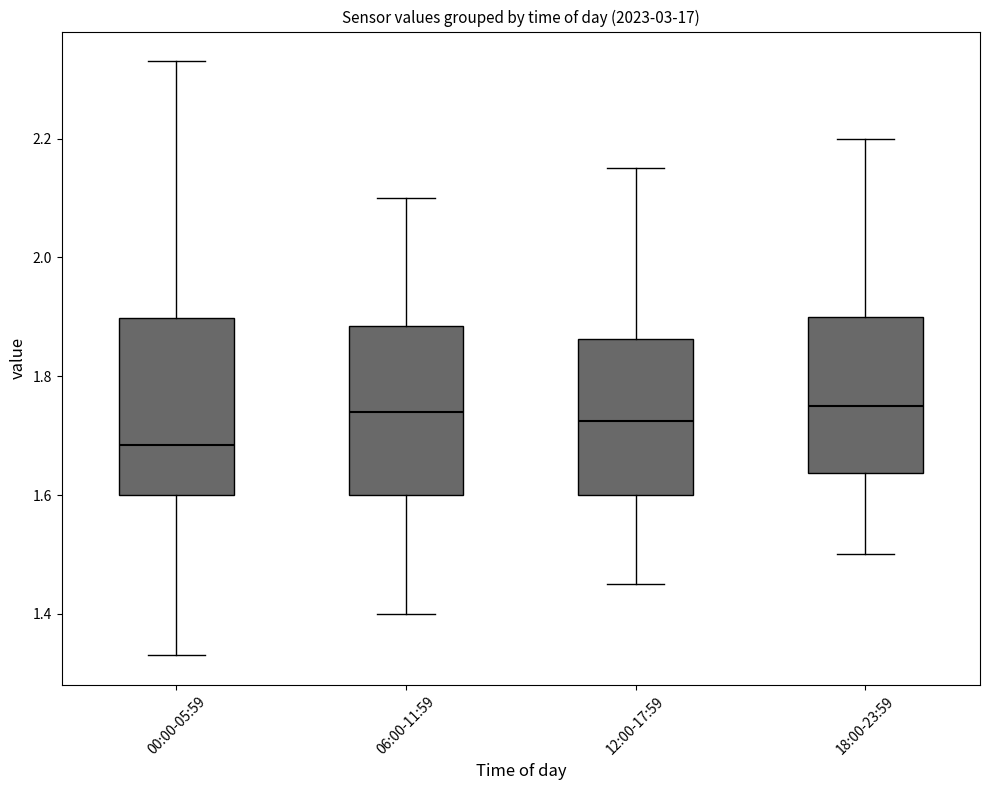

Reading left to right, transcribe this box plot: for each box, give where its median line is, the range the box spans, and where its two whiskers end, as read against the y-axis. The values are not printed on the chart, so give them approximately, as read against the axis.

00:00-05:59: median 1.68, box 1.60 to 1.90, whiskers 1.34 to 2.34
06:00-11:59: median 1.74, box 1.60 to 1.88, whiskers 1.40 to 2.10
12:00-17:59: median 1.72, box 1.60 to 1.86, whiskers 1.46 to 2.16
18:00-23:59: median 1.76, box 1.64 to 1.90, whiskers 1.50 to 2.20